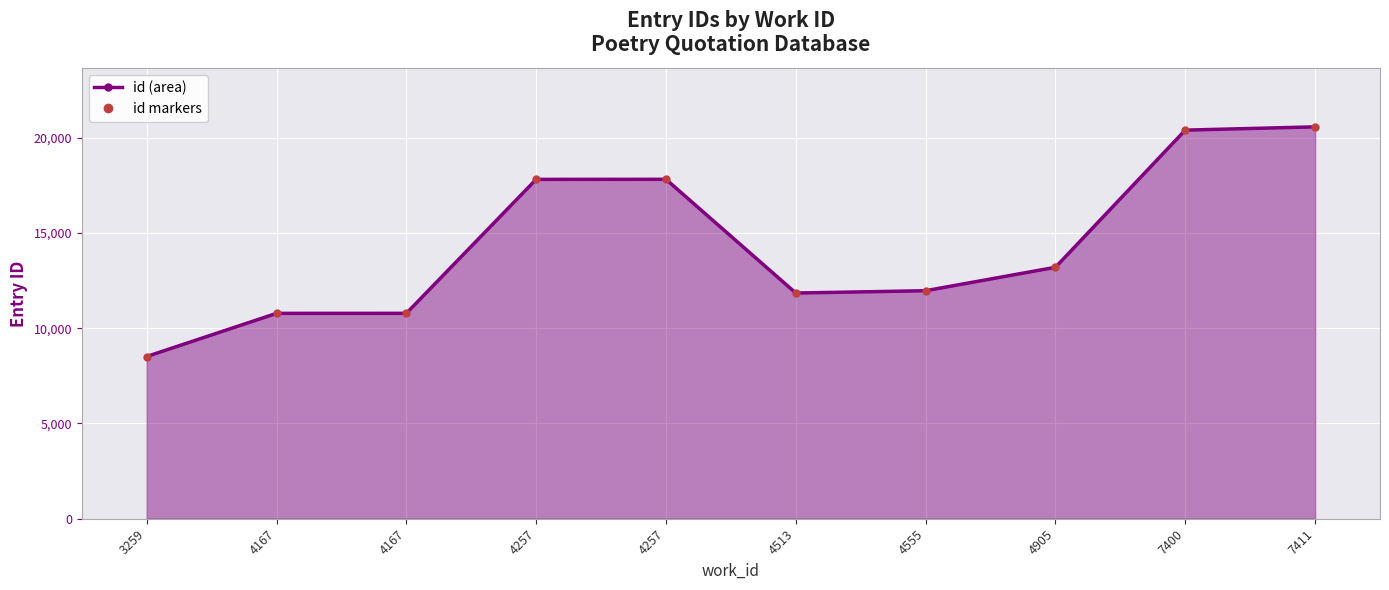

How many data points does each series have?

10